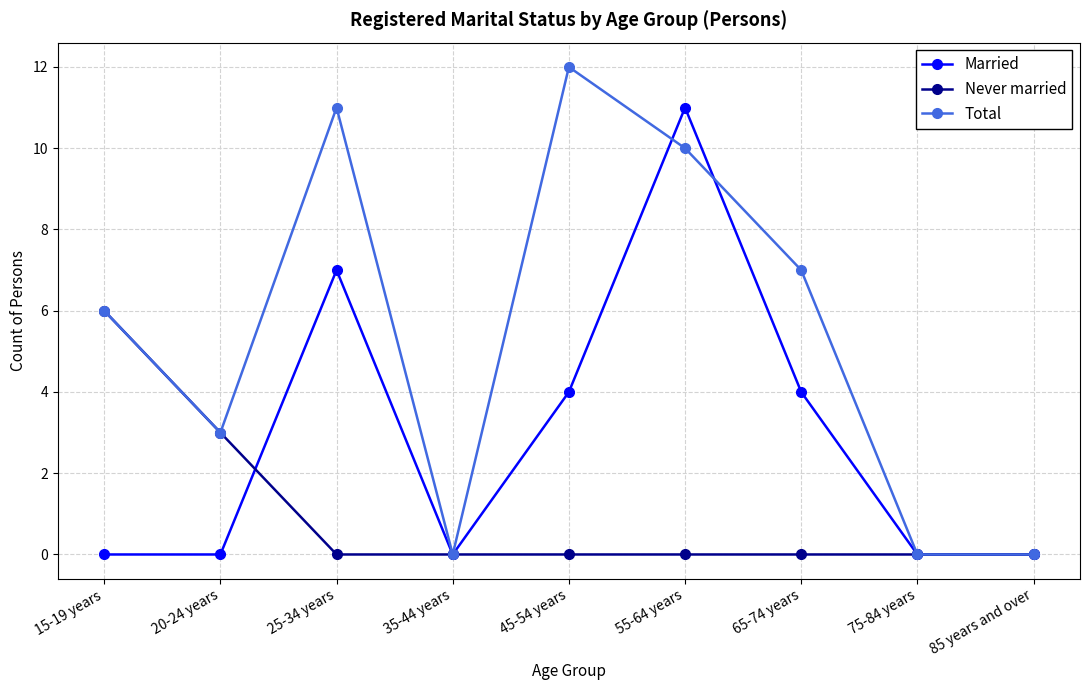

What is the spread (max minus min) of values at 45-54 years?

12